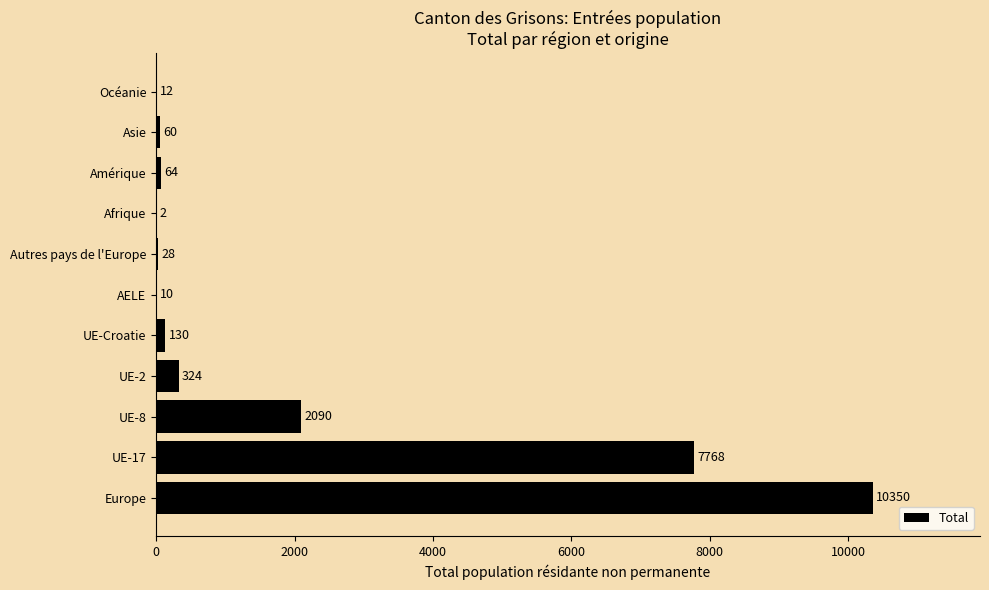

Which label corresponds to the largest value in the chart?

Europe